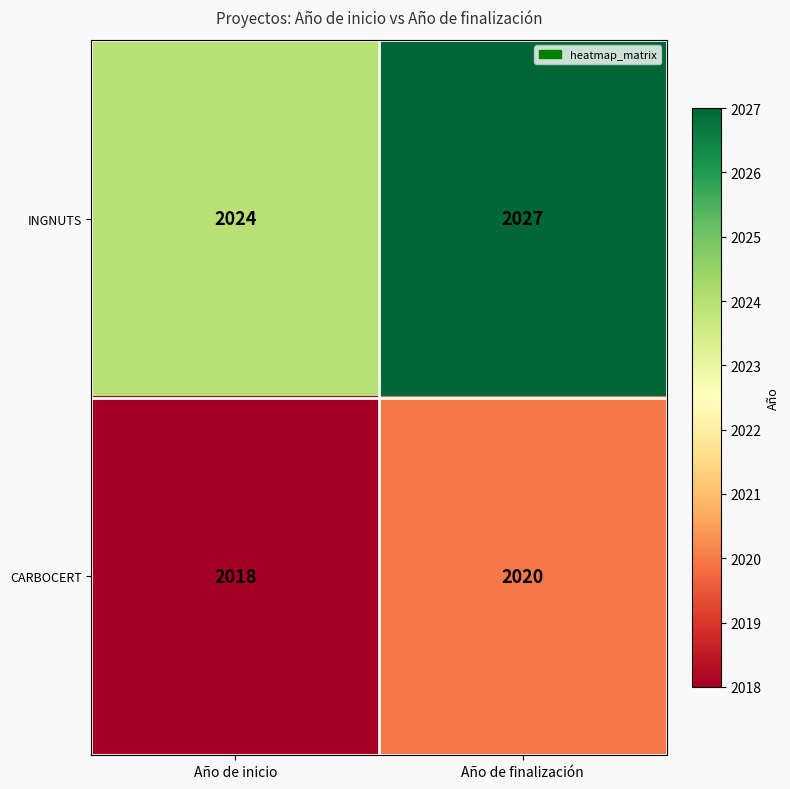

At which category is the sum across all series the highest?

Año de finalización